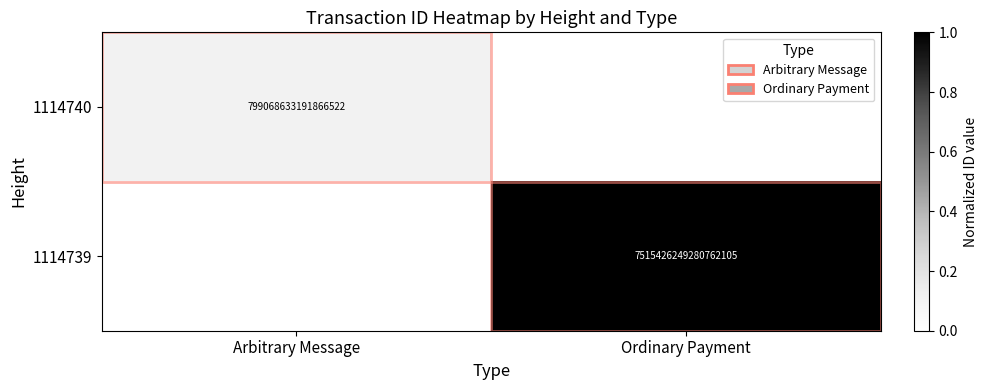

At how many categories does at least one series exceed 0?

2